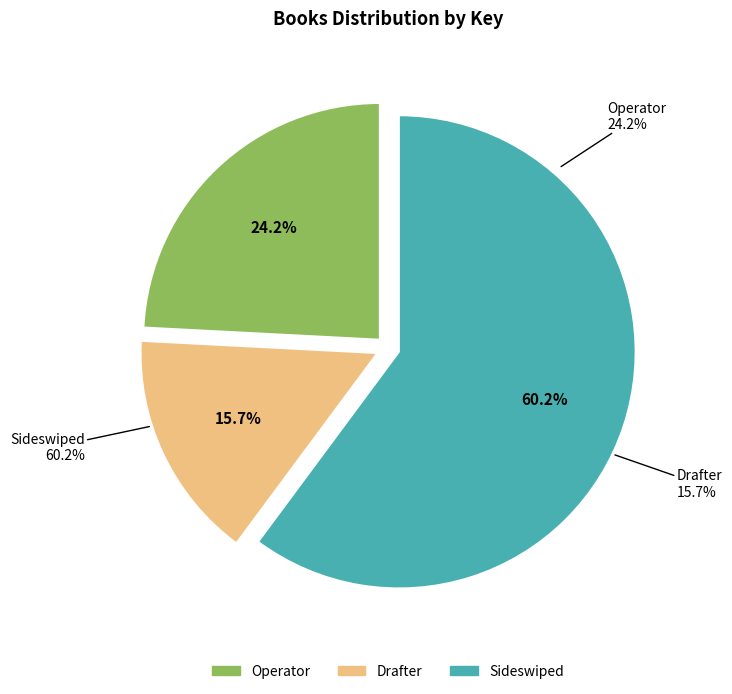

To the nearest percent, what portion does Sideswiped represent?

60%